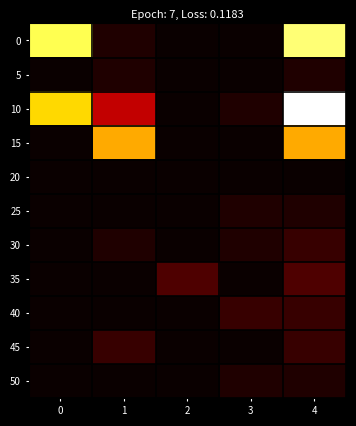

Count the number of data series in this chart.

11